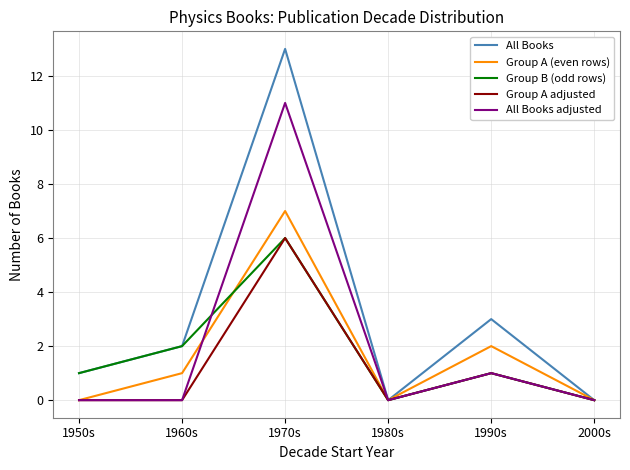

The Group A (even rows) series shows 1 at 1990s. True or false?

False